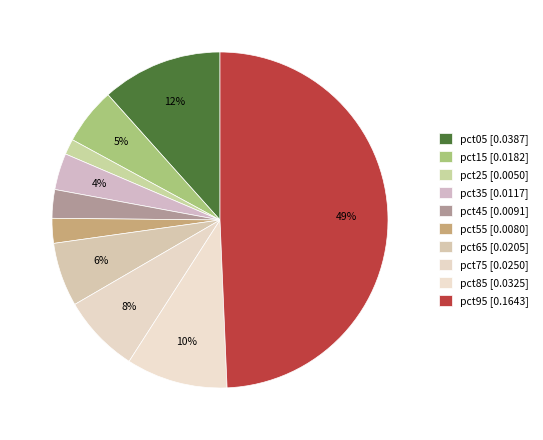

What percentage is the pct65 slice, to the nearest percent?

6%